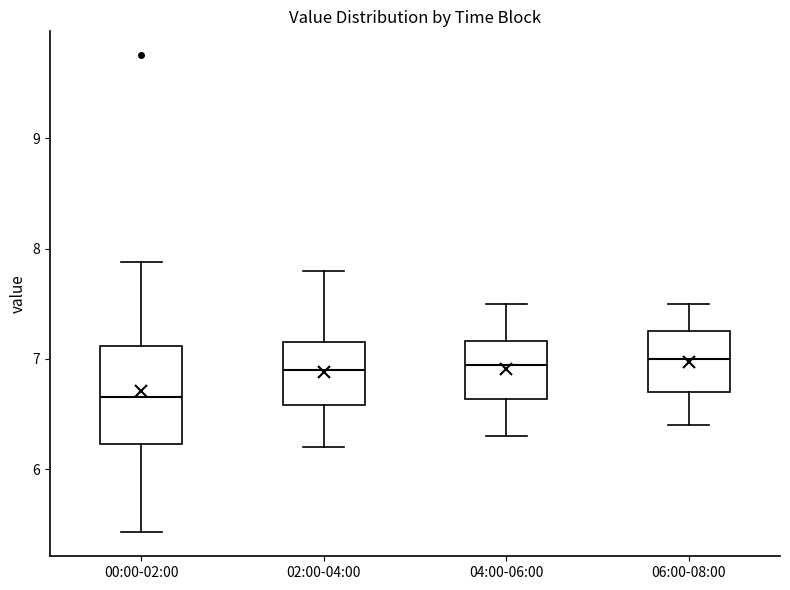

Reading left to right, read every box against the y-axis: the position of its median line, the range the box covers, and the ends of its whiskers. The values are not printed on the chart, so give them approximately, as read against the axis.

00:00-02:00: median 6.7, box 6.2 to 7.1, whiskers 5.4 to 7.9
02:00-04:00: median 6.9, box 6.6 to 7.2, whiskers 6.2 to 7.8
04:00-06:00: median 7.0, box 6.6 to 7.2, whiskers 6.3 to 7.5
06:00-08:00: median 7.0, box 6.7 to 7.3, whiskers 6.4 to 7.5